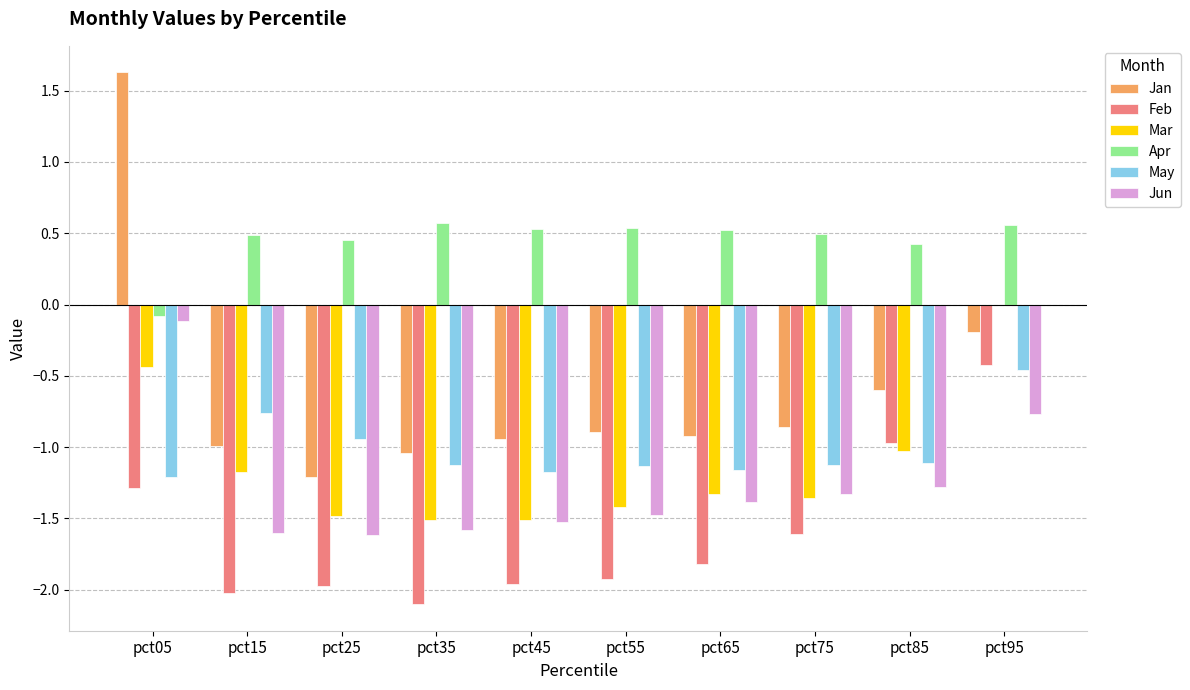

Are the bars grouped side by side (vs. stacked)?

Yes